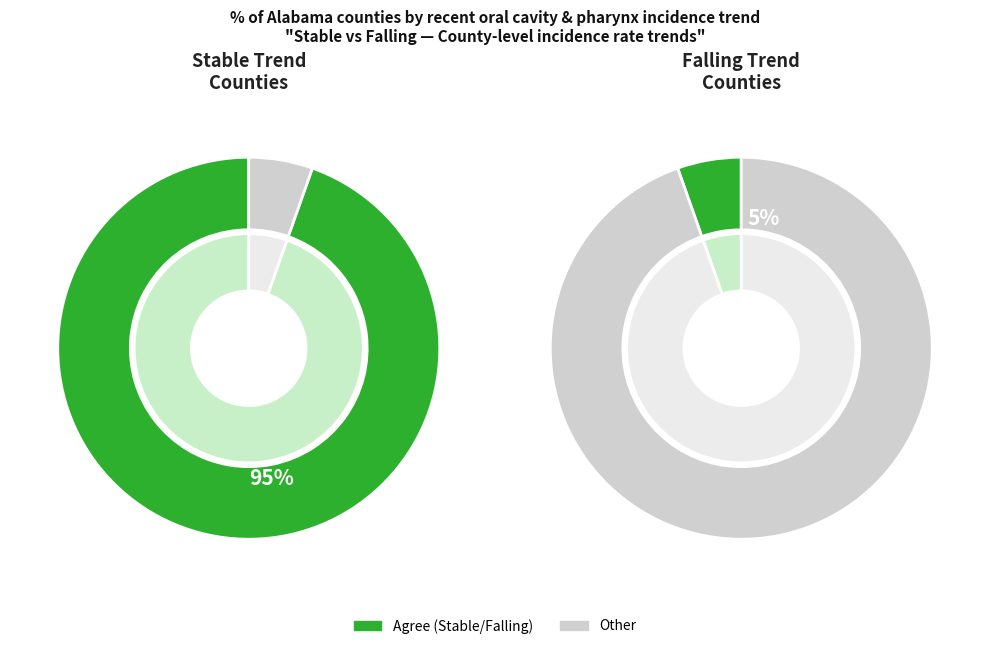

How many slices are in this pie chart?

2